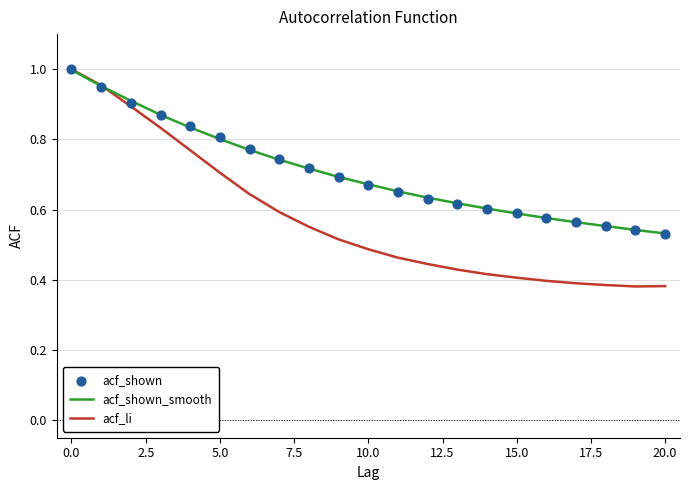

Which series reaches the maximum Y coordinate?

acf_li